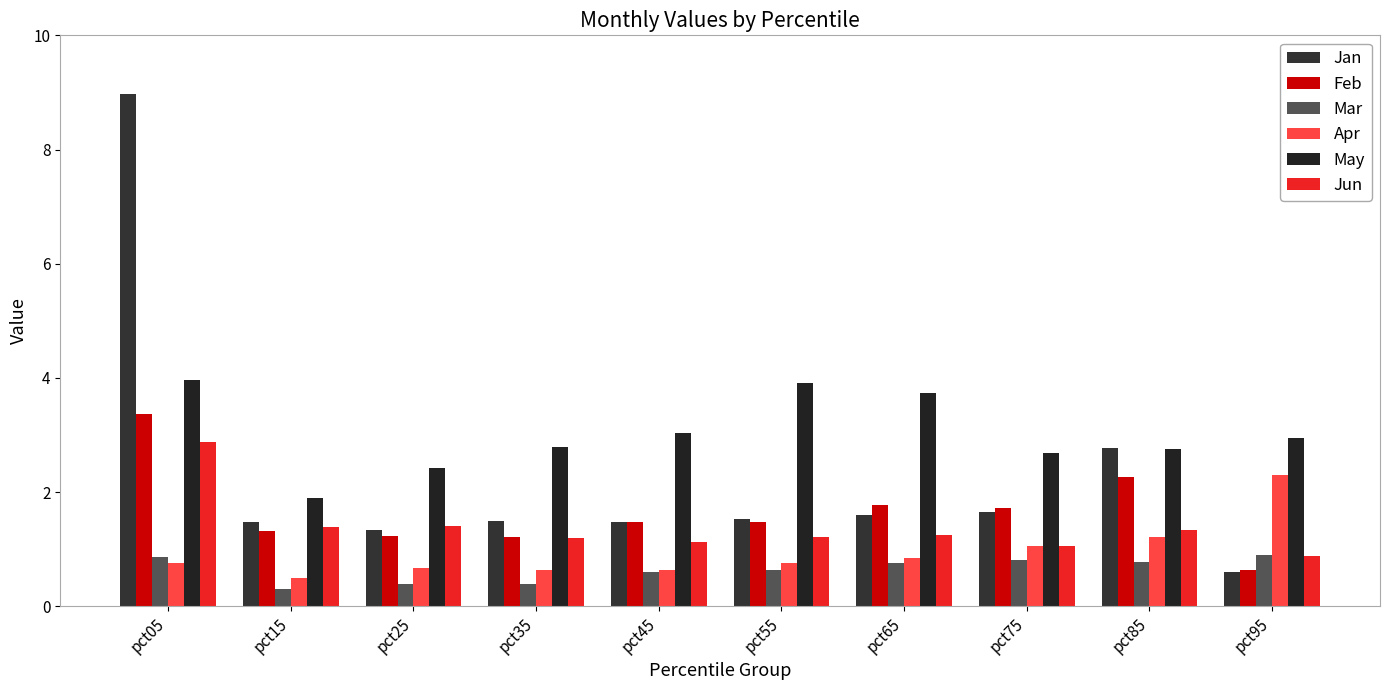

What is the greatest value displayed?

9.0